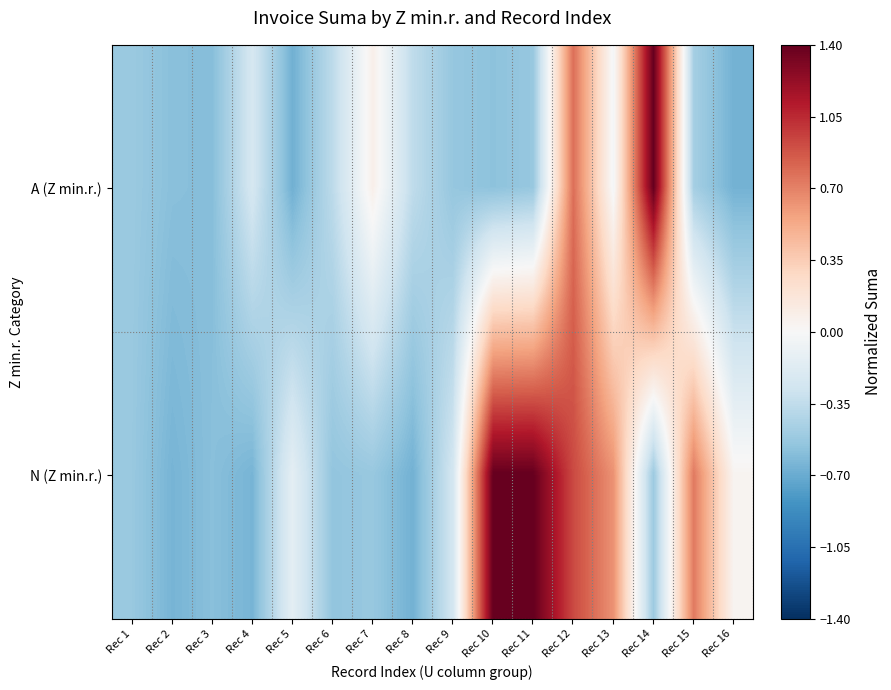

At Rec 10, list the series in order from smallest to largest.

A (Z min.r.), N (Z min.r.)